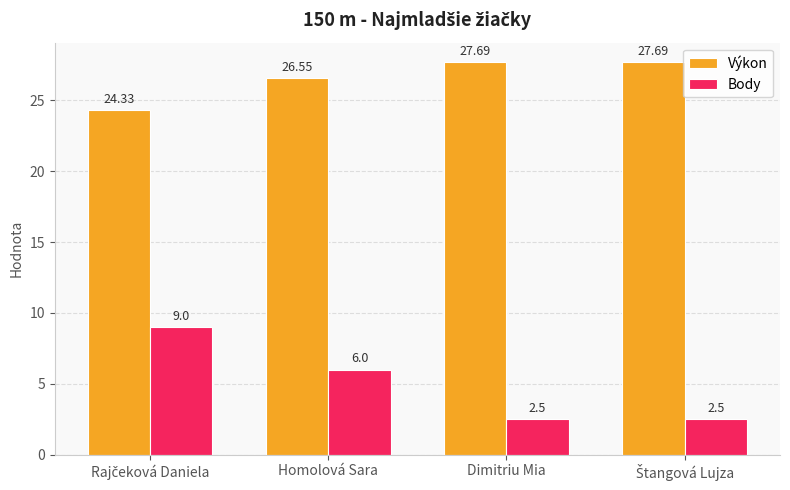

What is the difference between the maximum and second lowest values in the Body series?

6.5